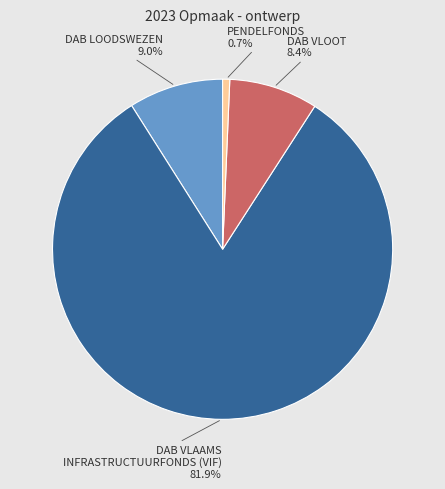

What percentage is the DAB VLOOT slice, to the nearest percent?

8%